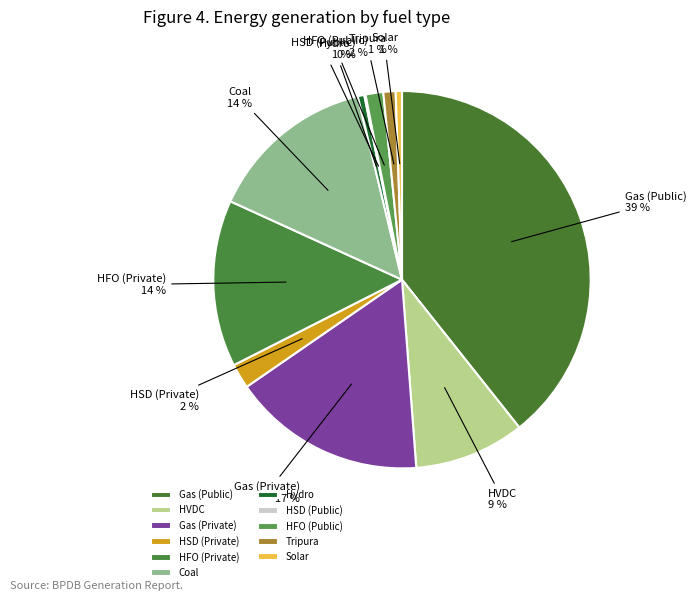

To the nearest percent, what is the difference between the largest and smallest slice percentages?

39%